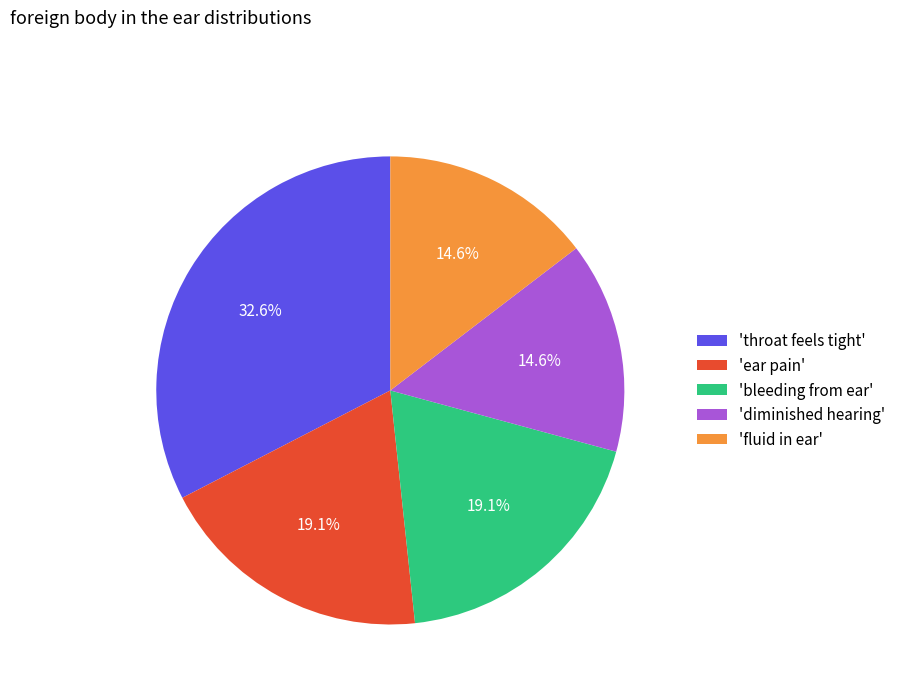

What percentage do 'throat feels tight' and 'diminished hearing' together represent?

47.2%